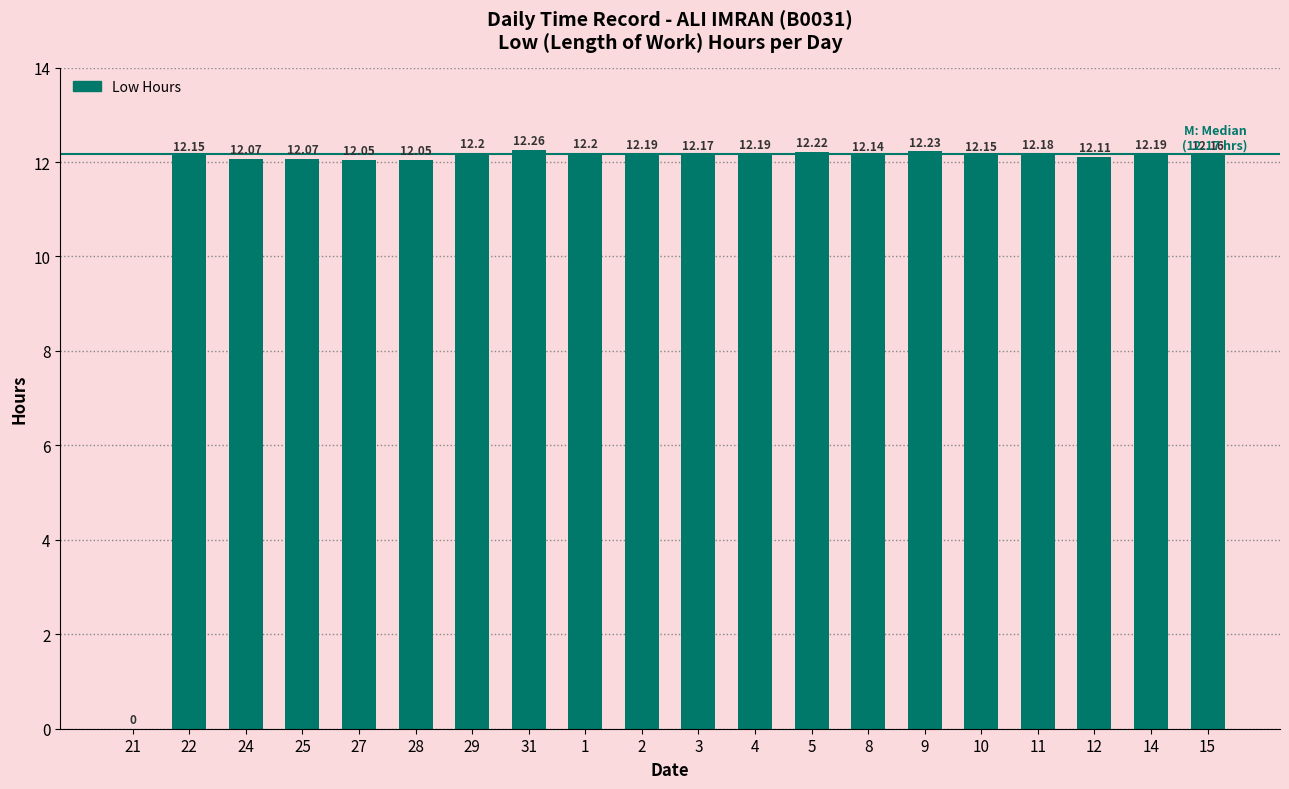

What is the sum of all values?

231.0